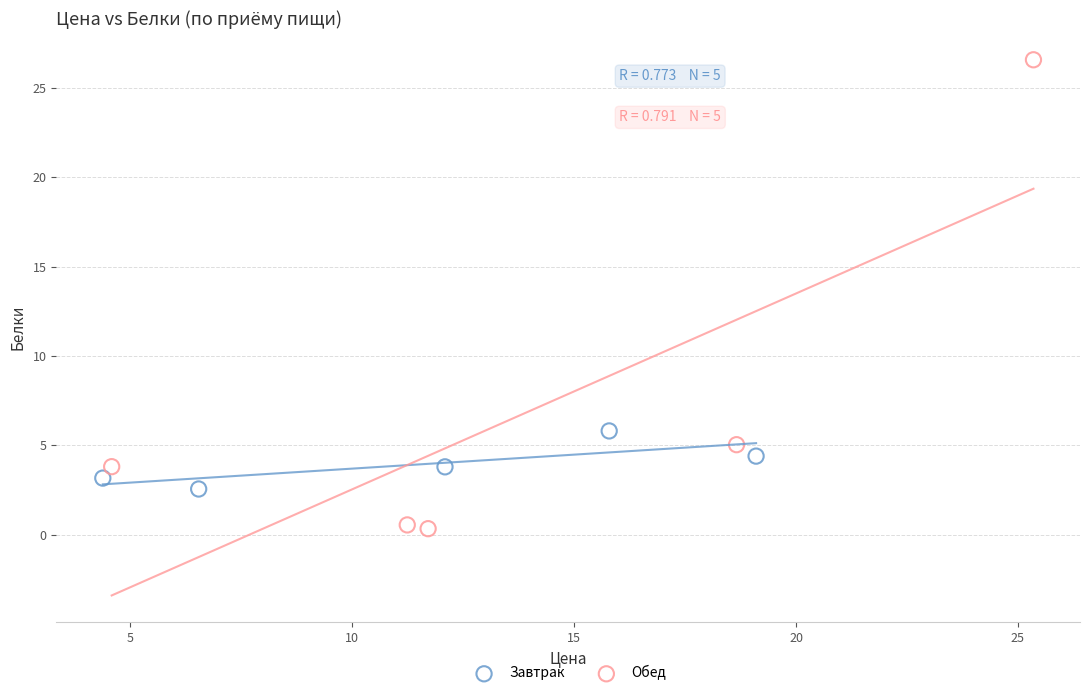

Which series contains the lowest Y value?

Обед